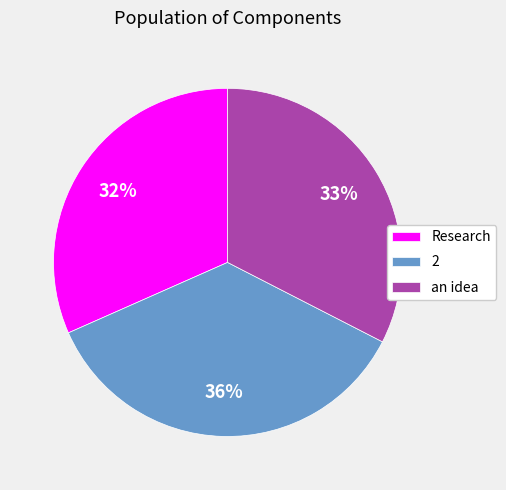

To the nearest percent, what portion does Research represent?

32%